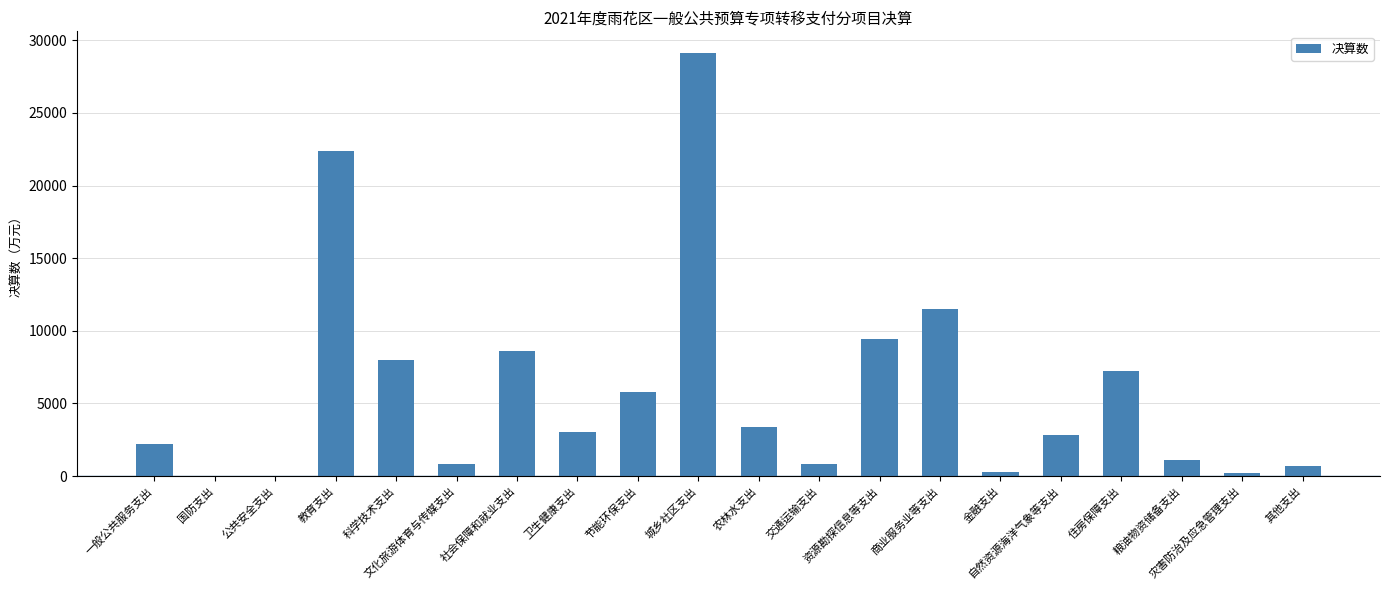

What is the greatest value displayed?

29163